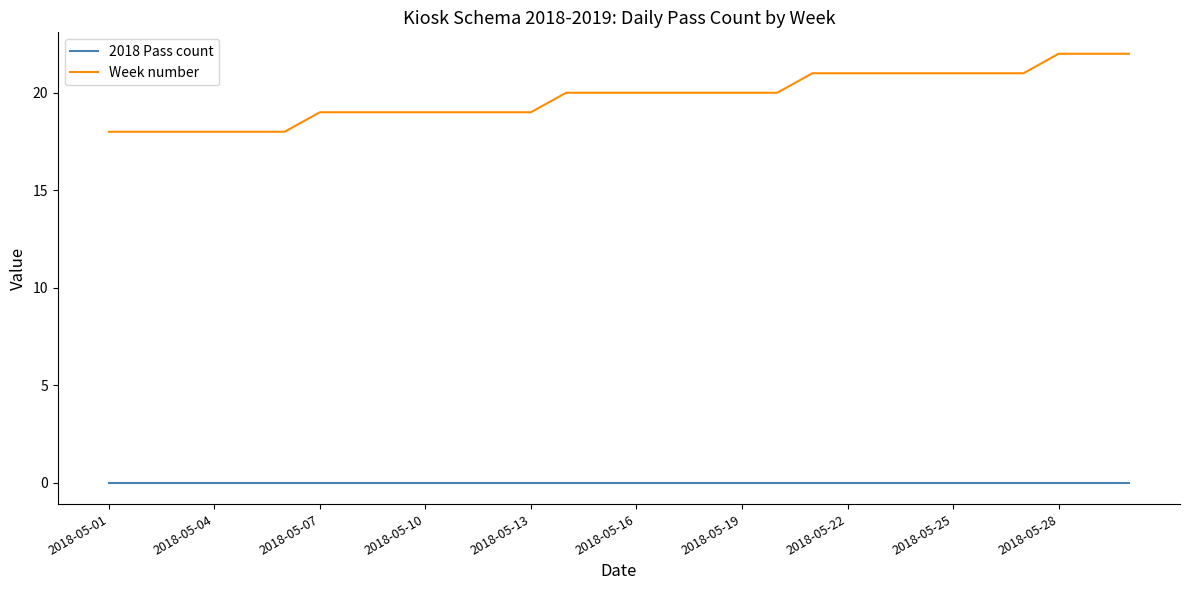

List the series in order of their peak value, lowest first.

2018 Pass count, Week number